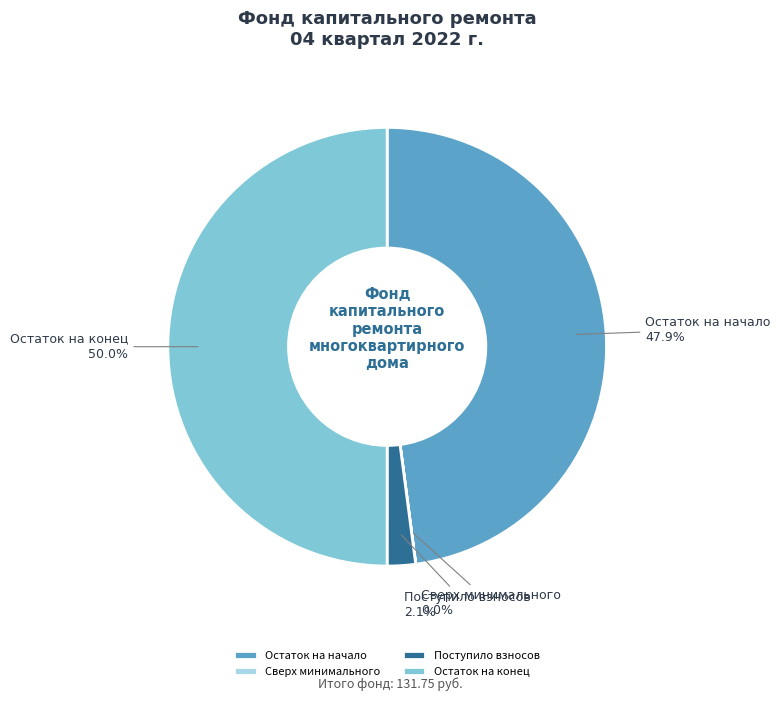

What portion of the pie excludes Поступило взносов?

97.9%